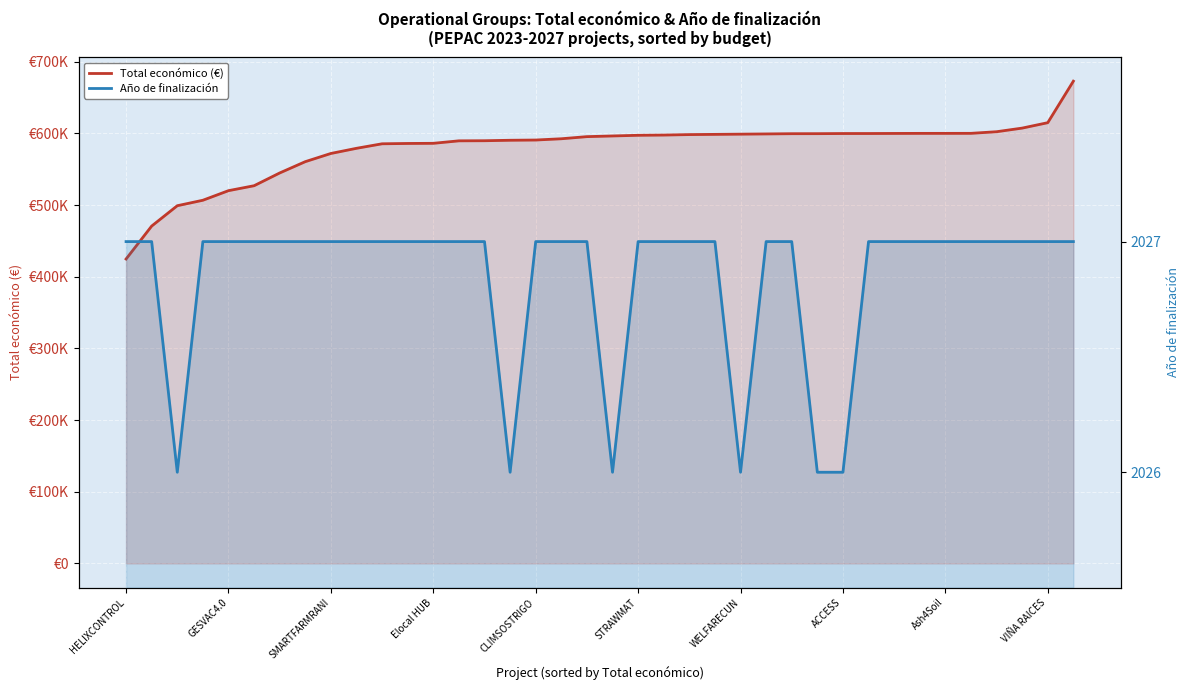

True or false: Año de finalización and Total económico (€) intersect in this chart.

False